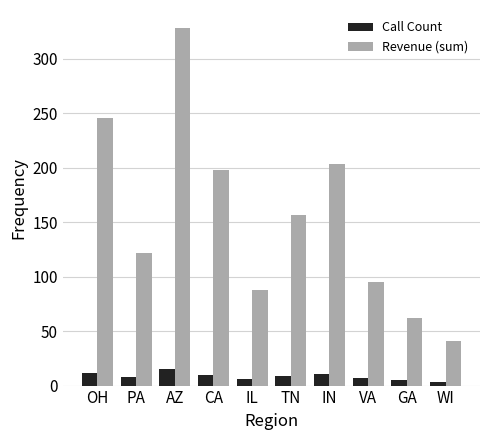

What is the difference between the second highest and minimum values in the Call Count series?

9.0